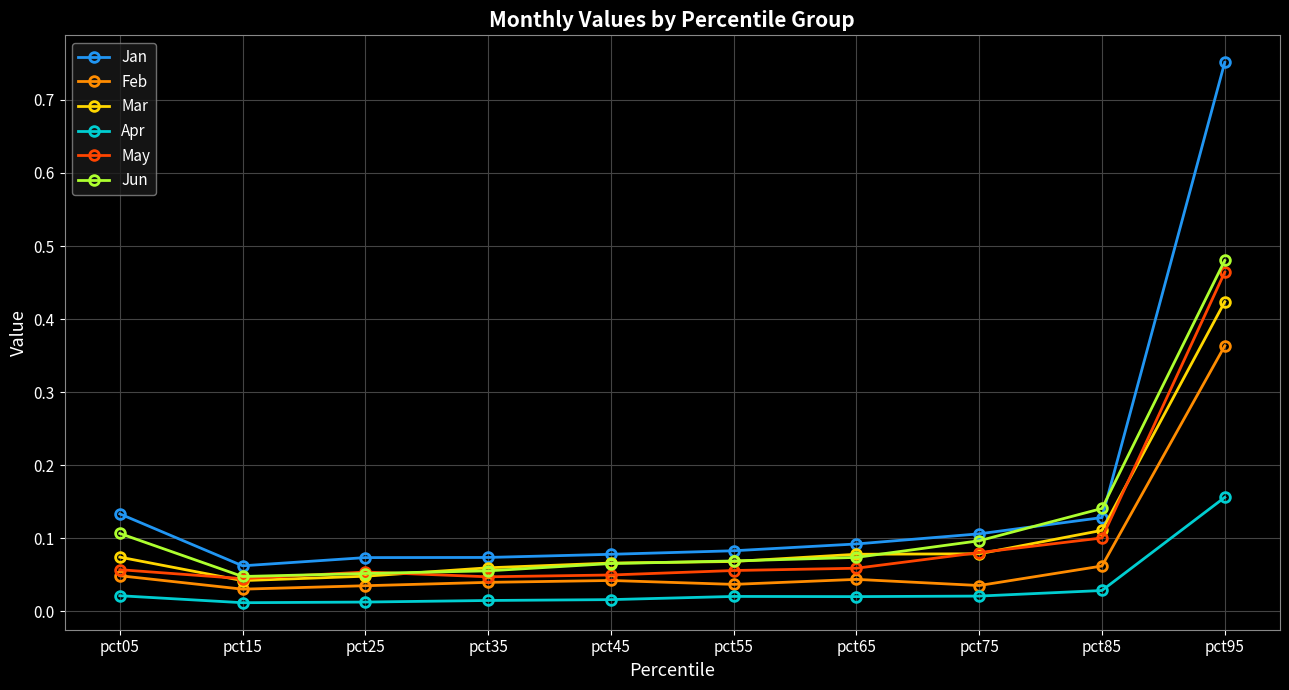

True or false: Feb and Mar intersect in this chart.

False